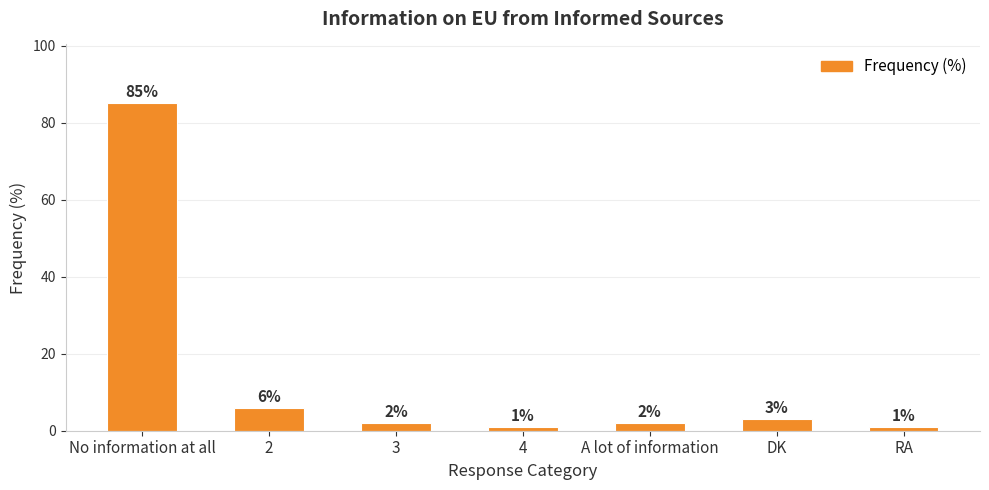

Where does the data first go above 2?

No information at all